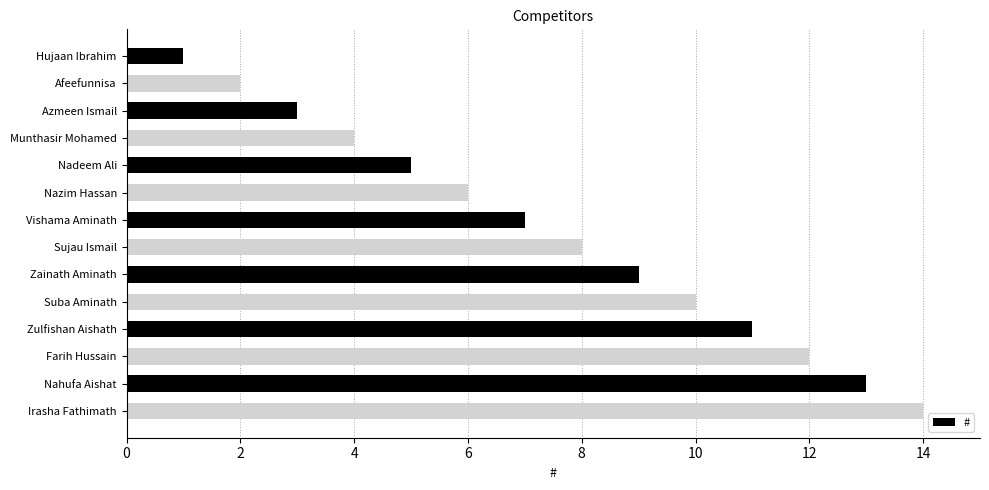

True or false: the data shows 23 at Irasha Fathimath.

False